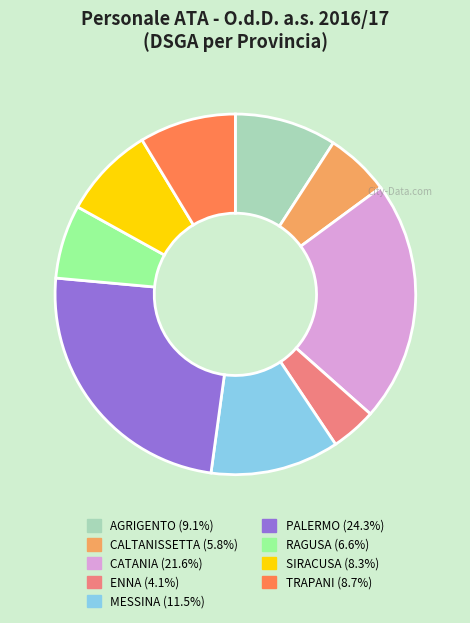

Approximately how many times larger is the value at CATANIA compared to PALERMO?

0.9